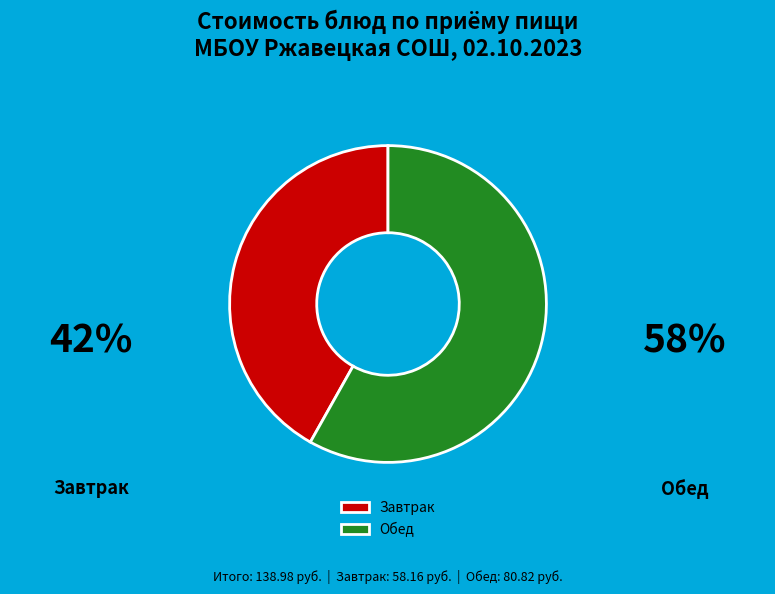

What is the largest slice in the pie chart?

Обед